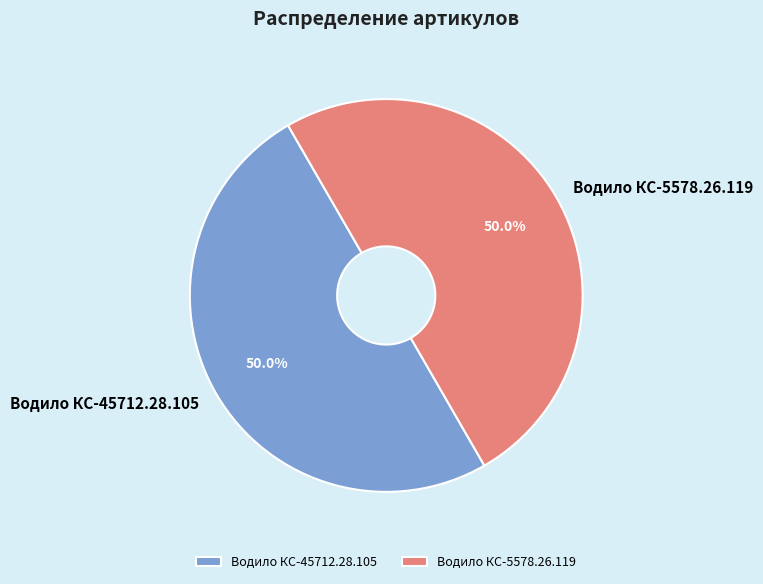

Do Водило КС-45712.28.105 and Водило КС-5578.26.119 together represent more than half of the pie?

Yes